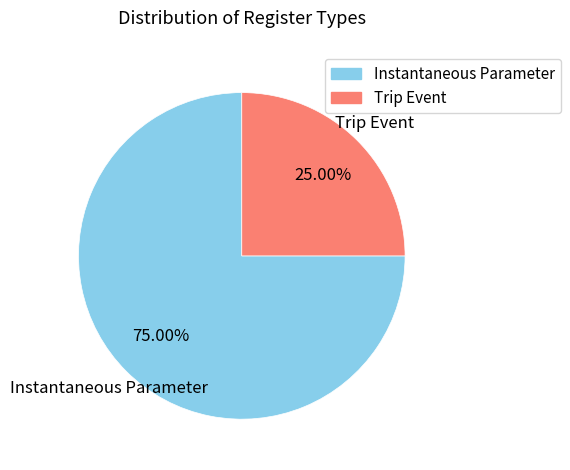

Is there a majority slice in this chart?

Yes